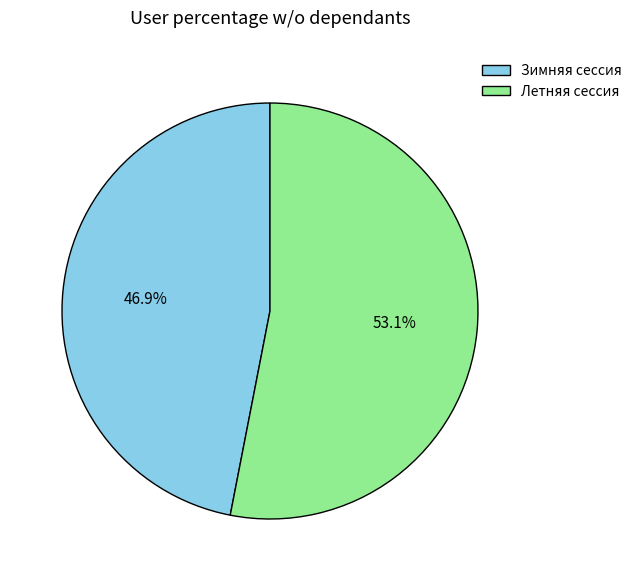

Is it true that Летняя сессия is 53% of the pie?

True